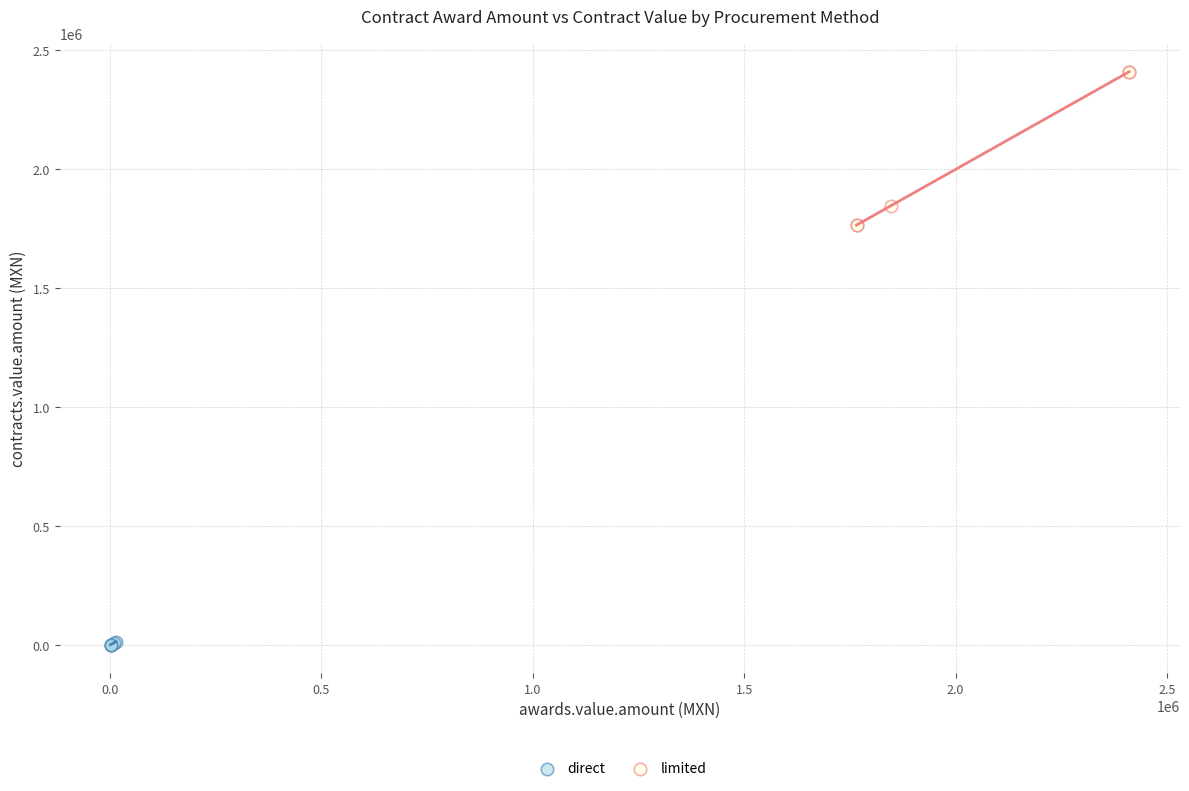

Which series contains the lowest Y value?

direct